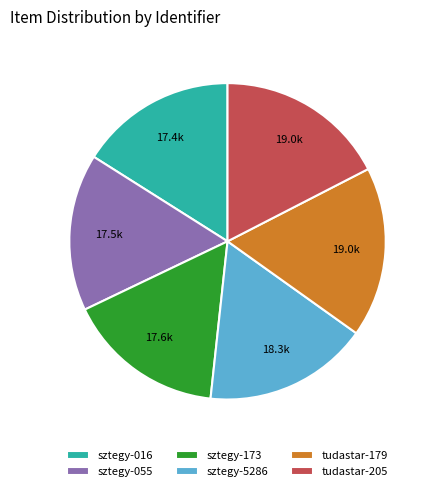

Is it true that tudastar-179 is 17% of the pie?

True